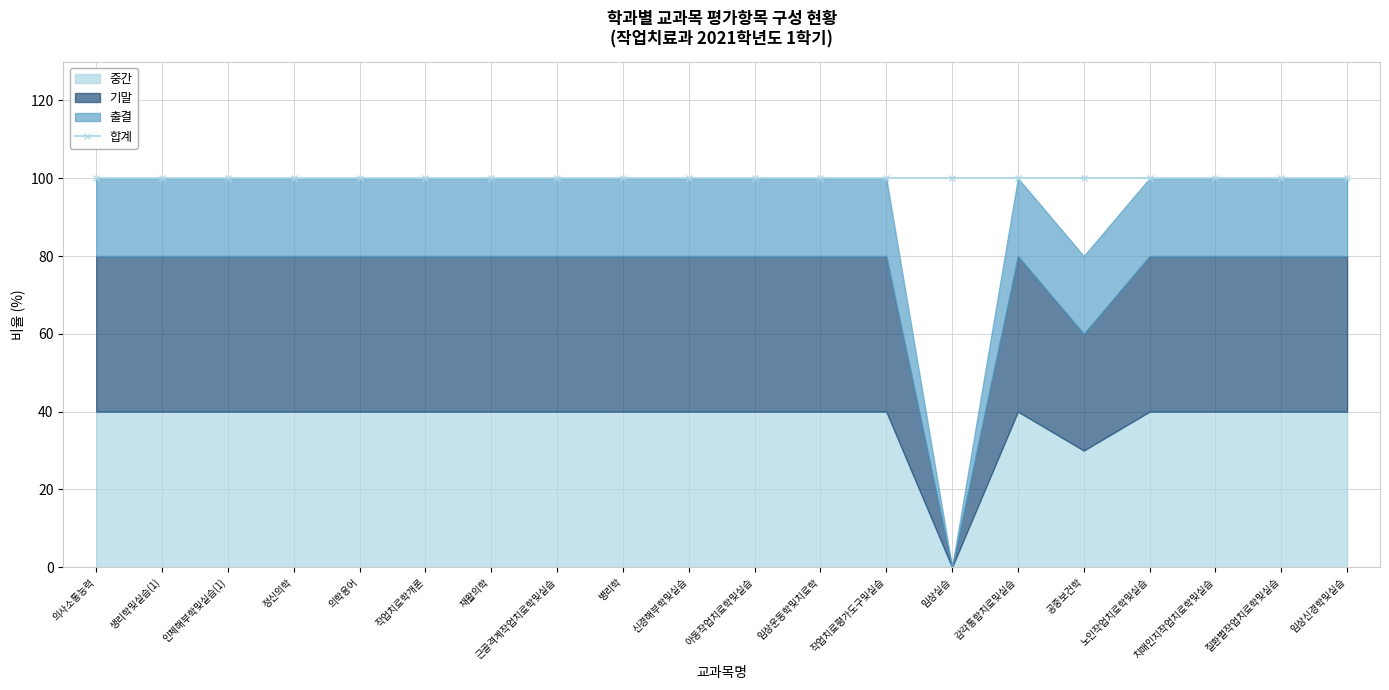

At which category does 기말 reach its first local peak?

감각통합치료및실습